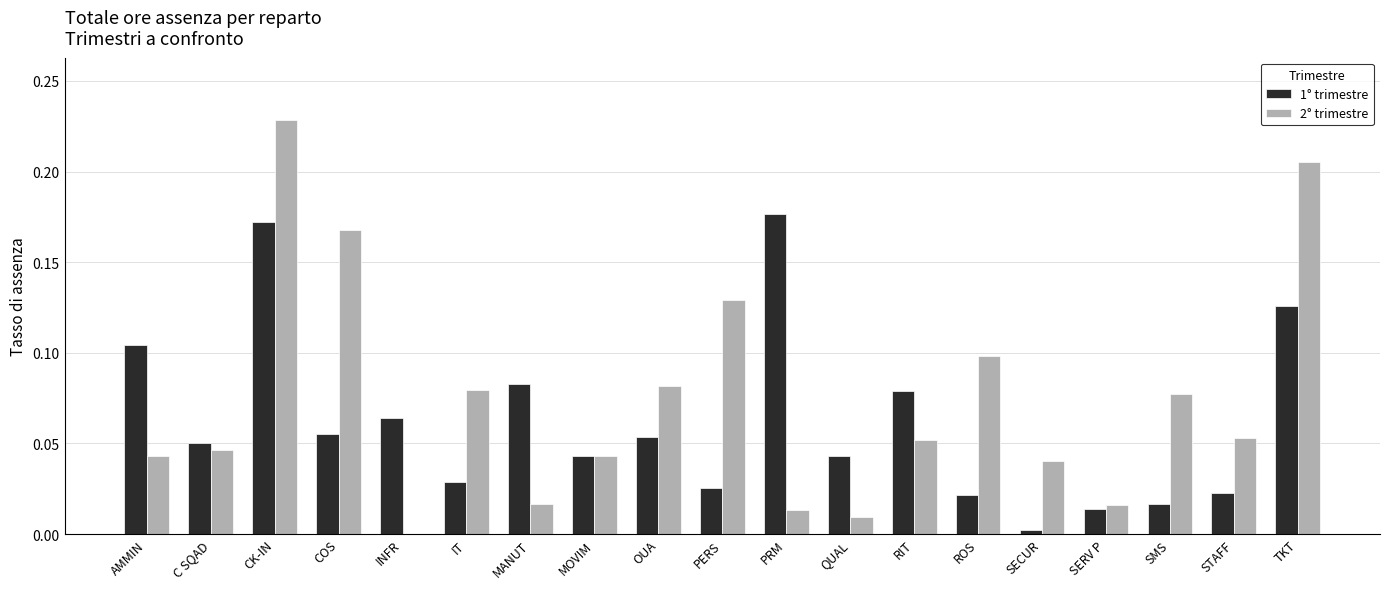

At which category is the sum across all series the highest?

CK-IN